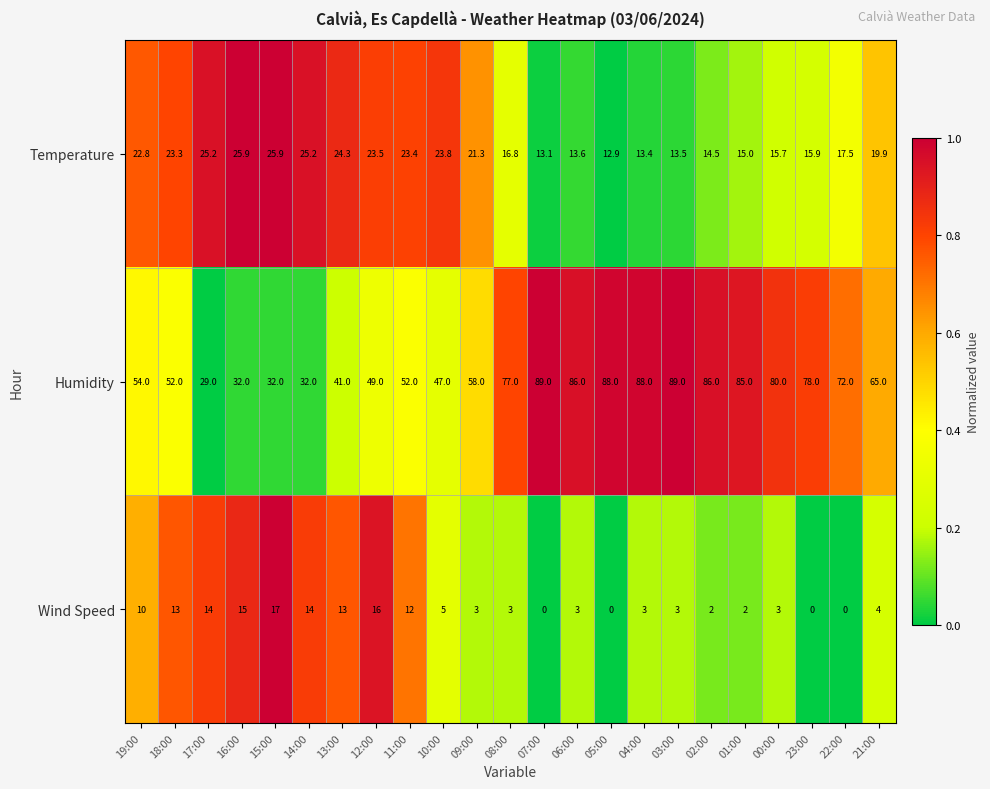

The Wind Speed series shows 17.0 at 15:00. True or false?

True